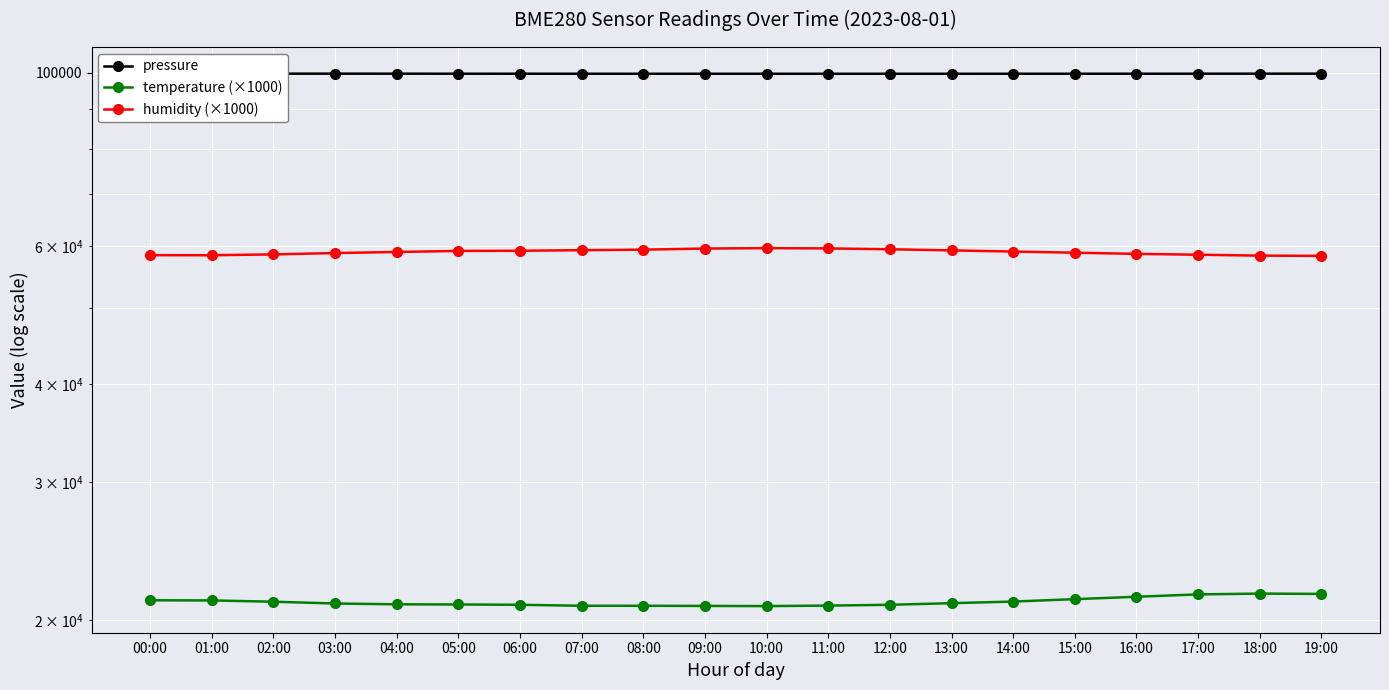

What are all the series names shown in the legend?

pressure, temperature (×1000), humidity (×1000)